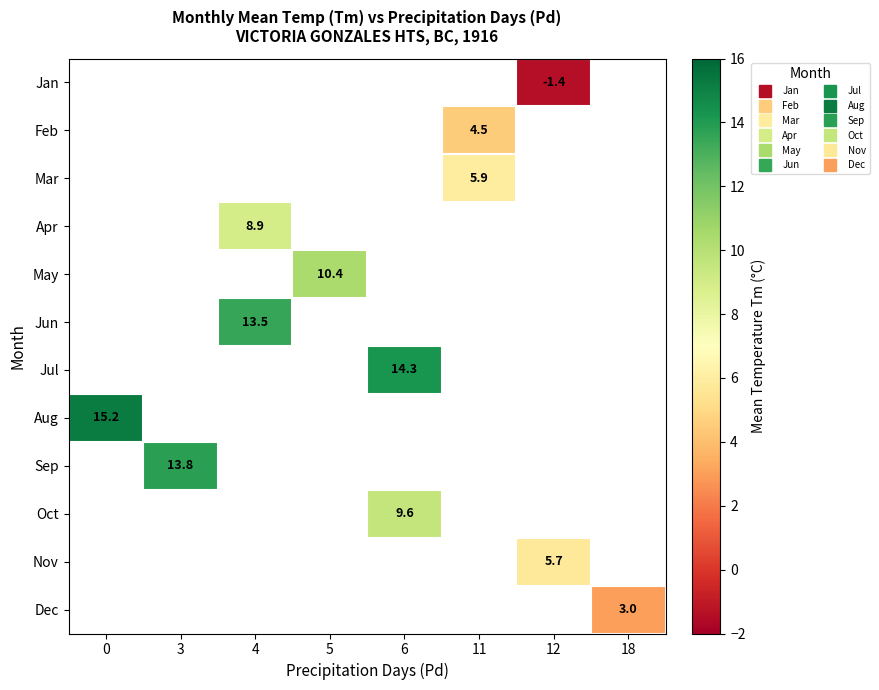

Is the value of Sep at 5 greater than the value of Jun at 5?

No